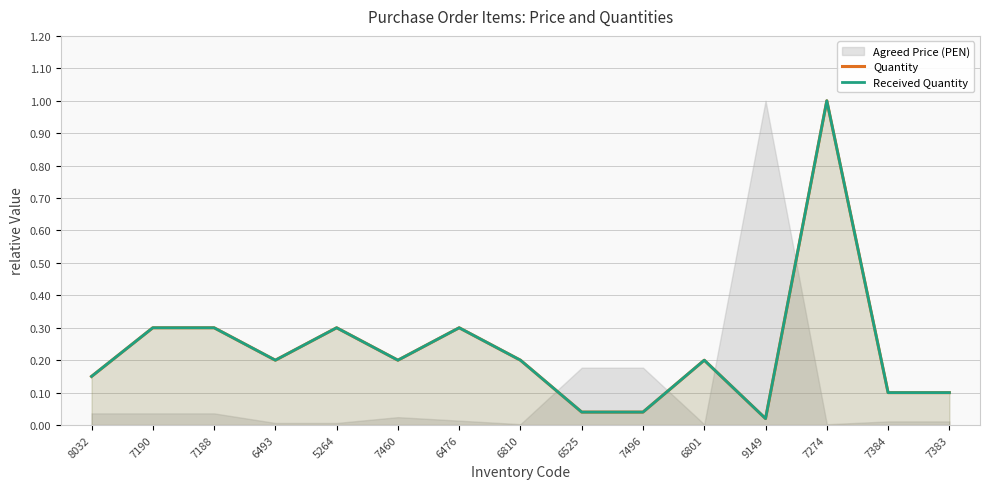

What is the maximum value for Received Quantity?

1.0